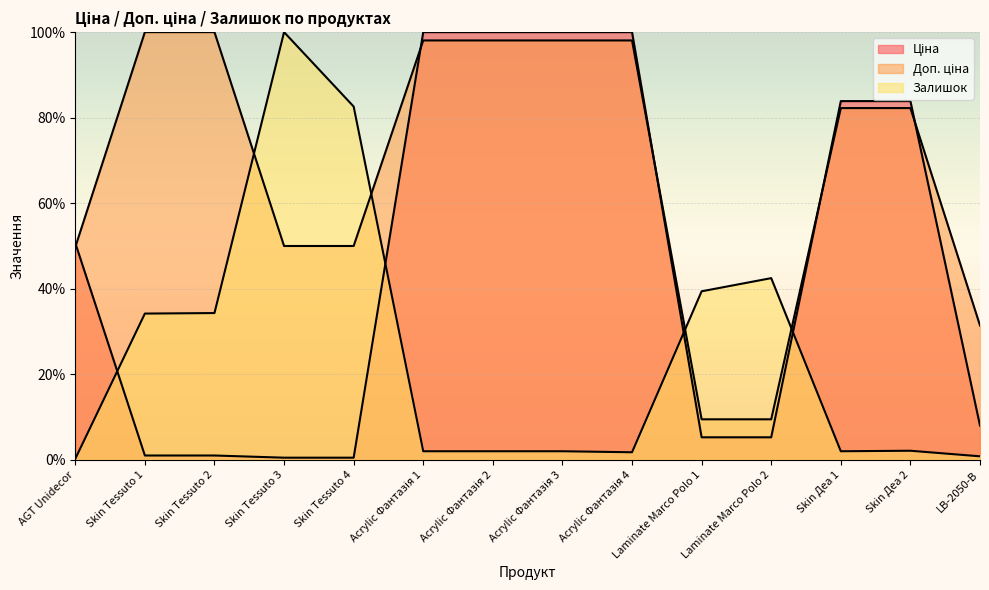

What is the difference between the maximum and minimum values in the Доп. ціна series?

90.5